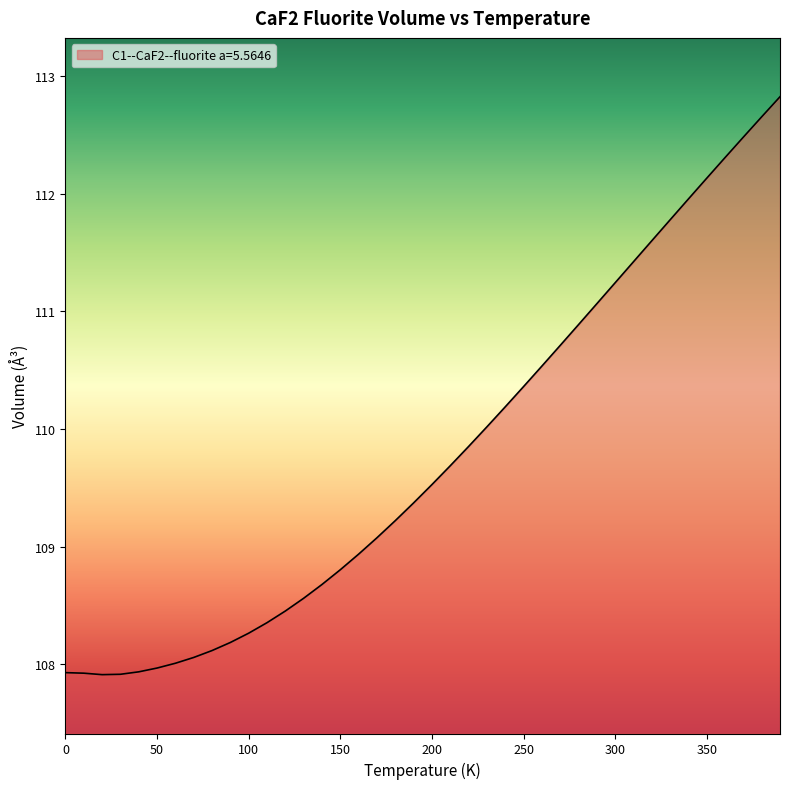

What is the minimum value shown in the chart?

107.9